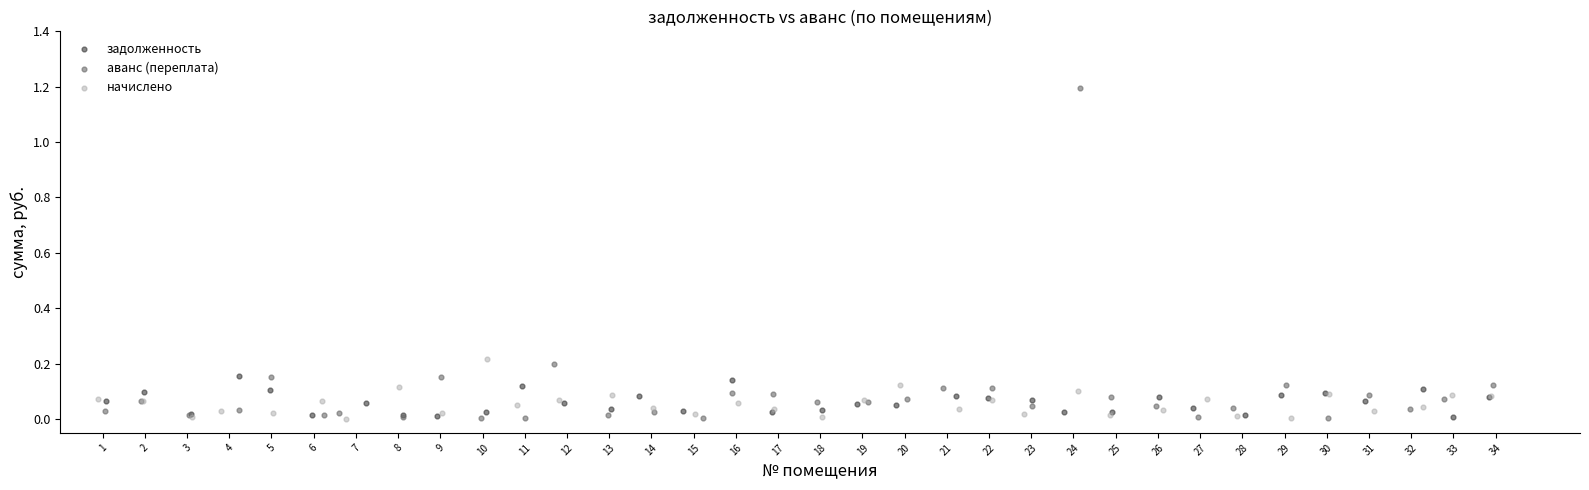

Which series reaches the maximum Y coordinate?

аванс (переплата)